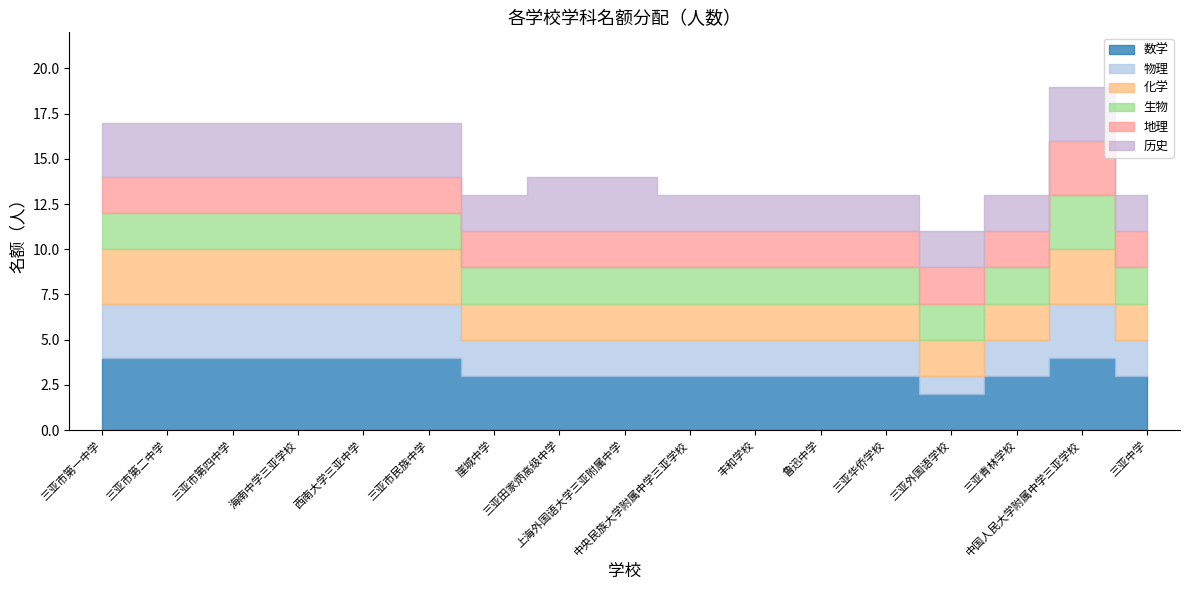

What is the label of the 1st point from the left?

三亚市第一中学